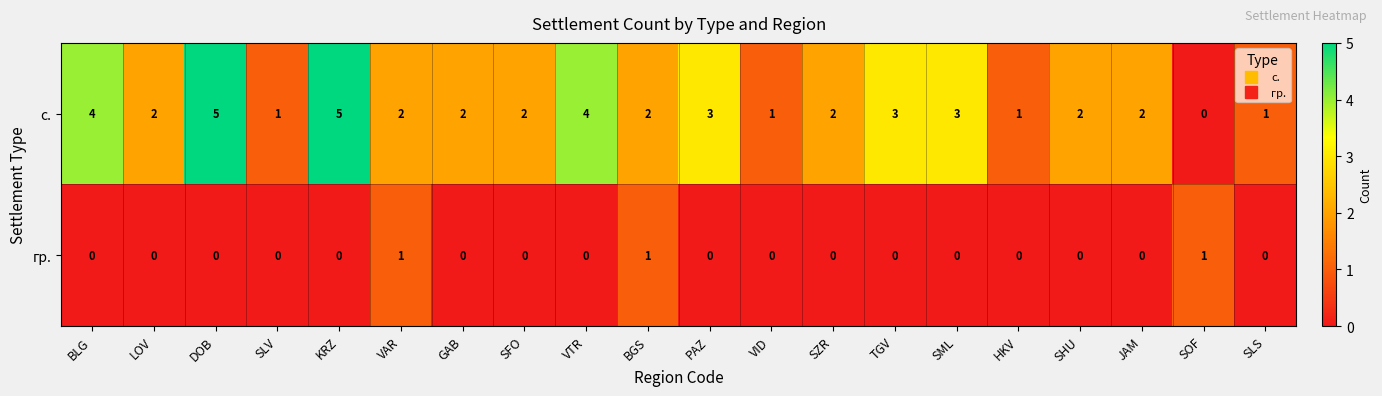

At which label does с. reach its minimum?

SOF